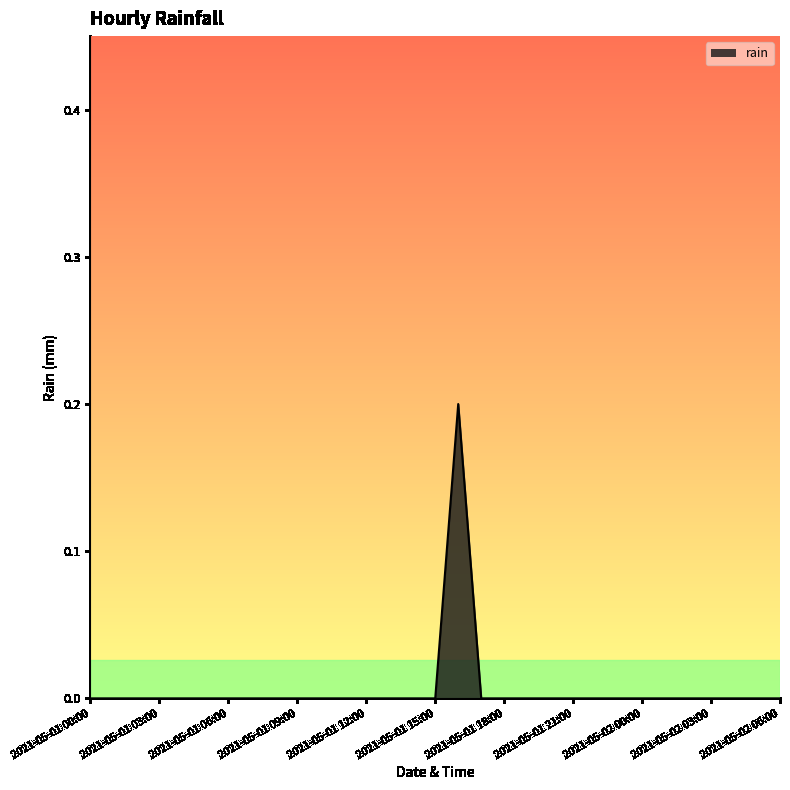

Where is the first local maximum?

16